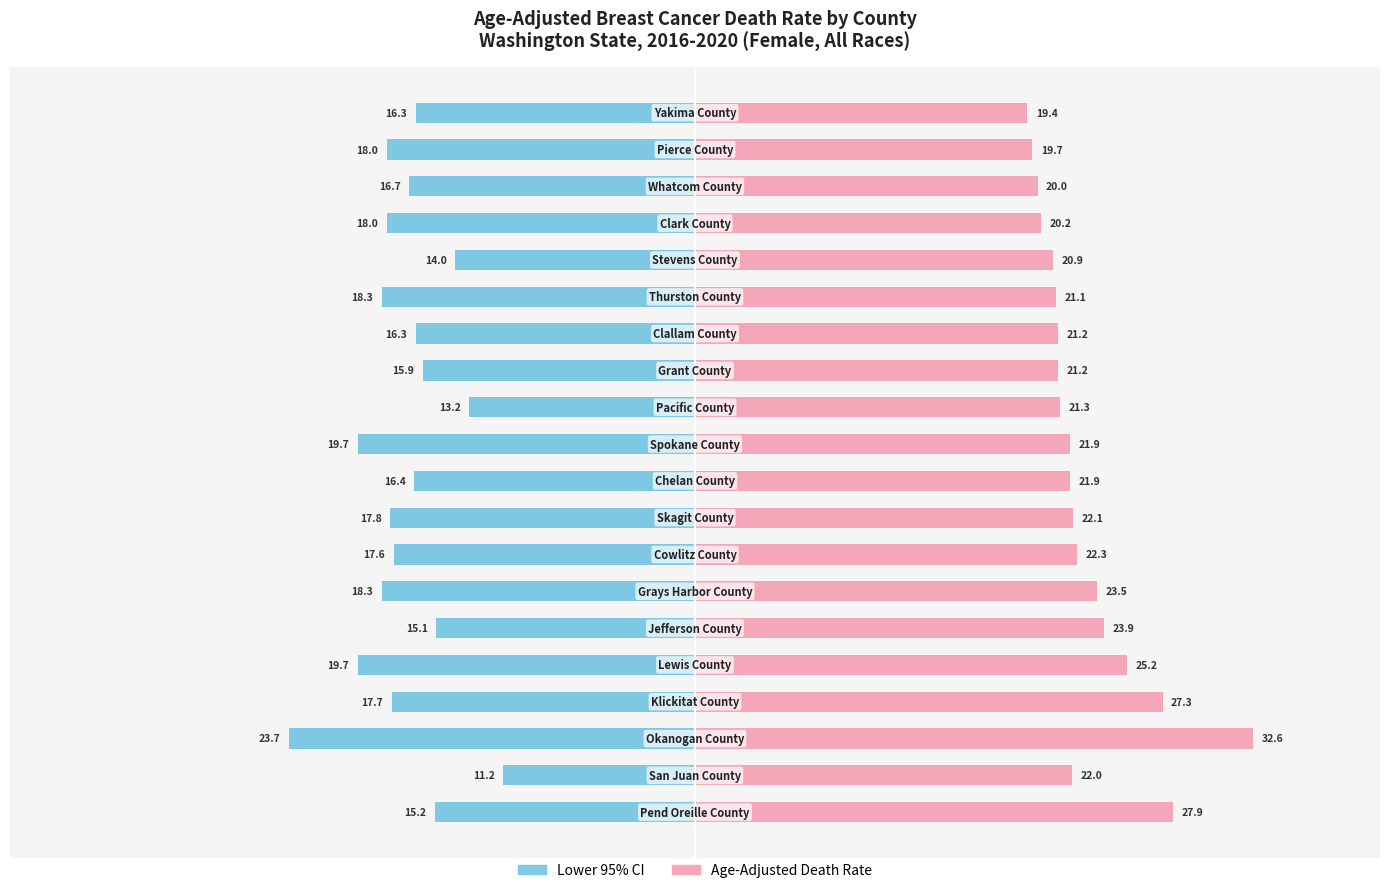

The Lower 95% CI series shows -6.6 at 11. True or false?

False